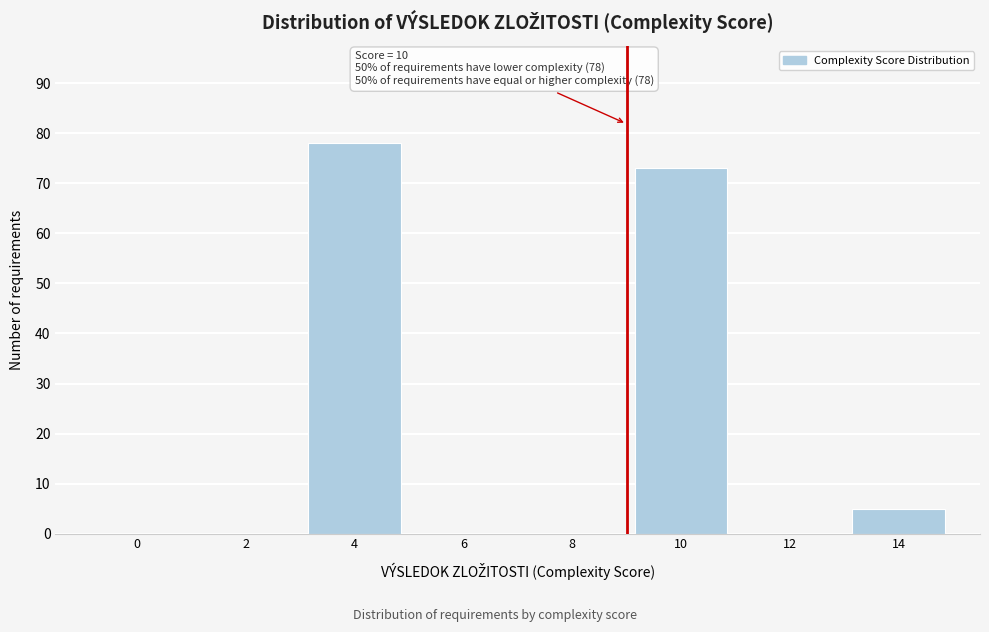

Reading left to right, list all the values displayed in this chart.

0=0	2=0	4=78	6=0	8=0	10=73	12=0	14=5